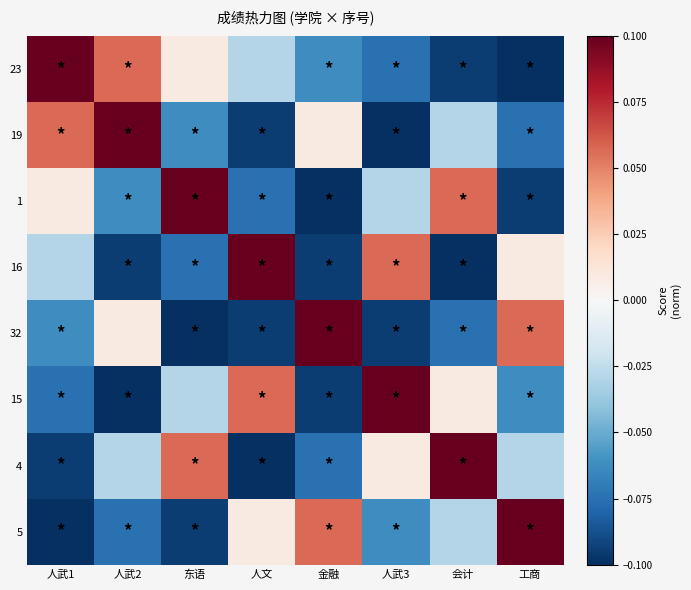

True or false: 15 has a value of 0.1 at 人文.

False